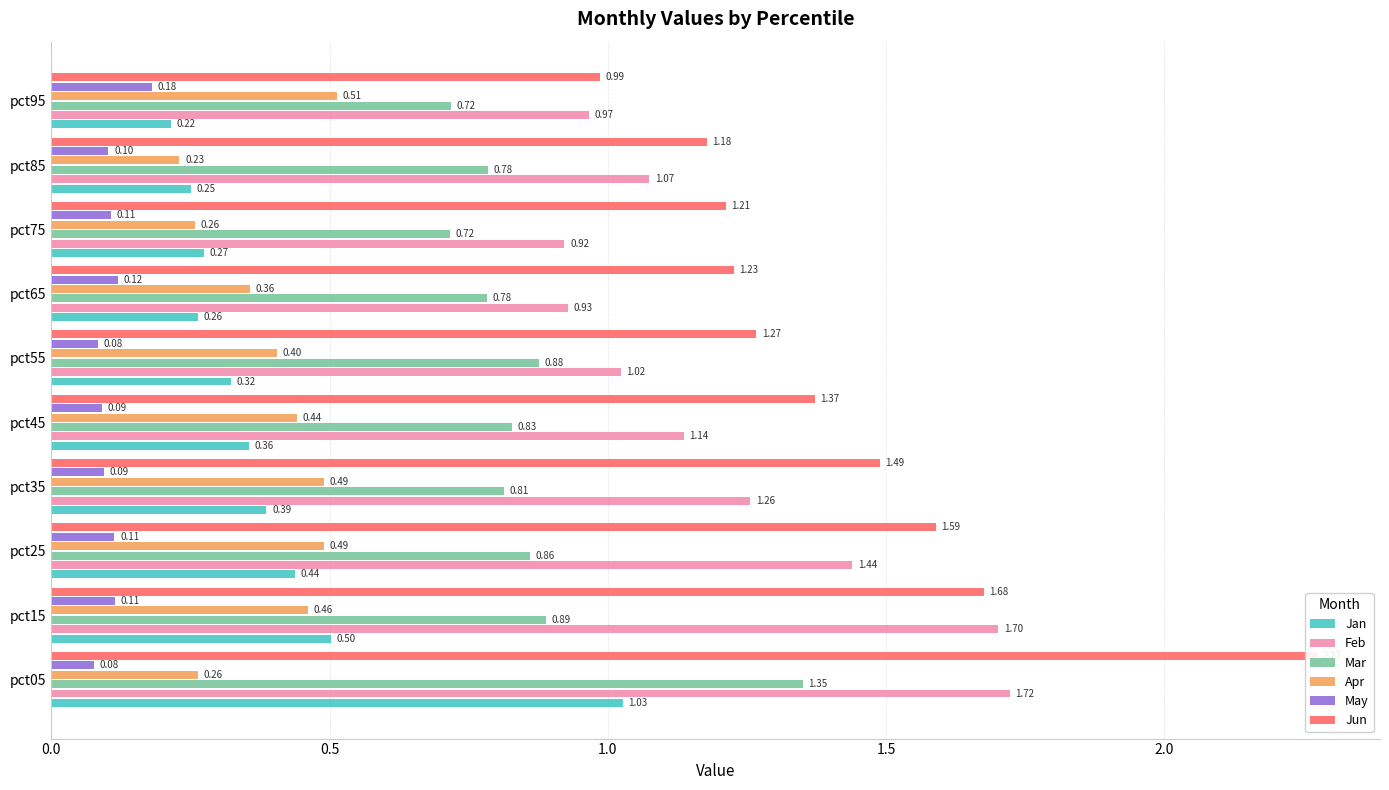

What is the sum of all May values?

1.1